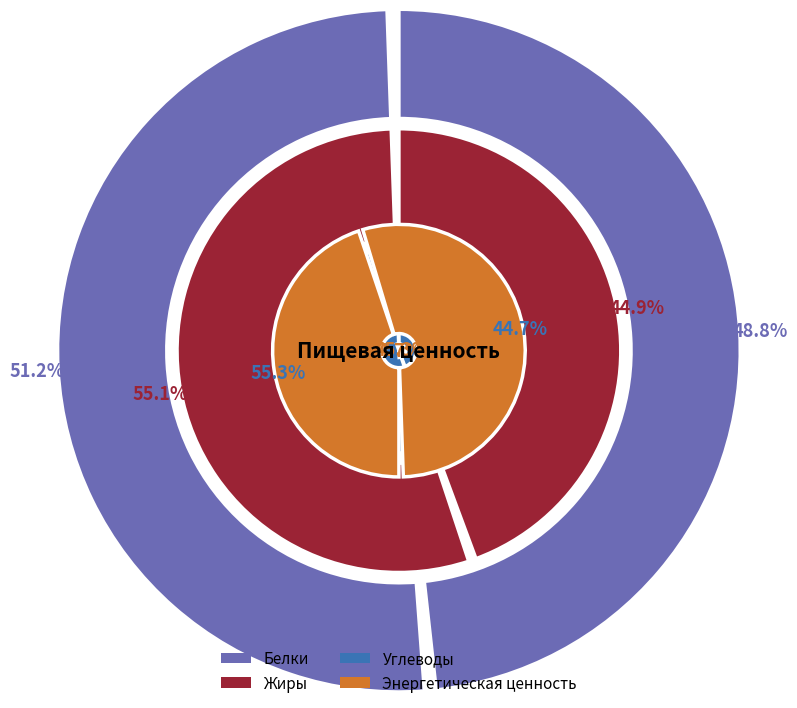

Do Завтрак and Обед together represent more than half of the pie?

Yes